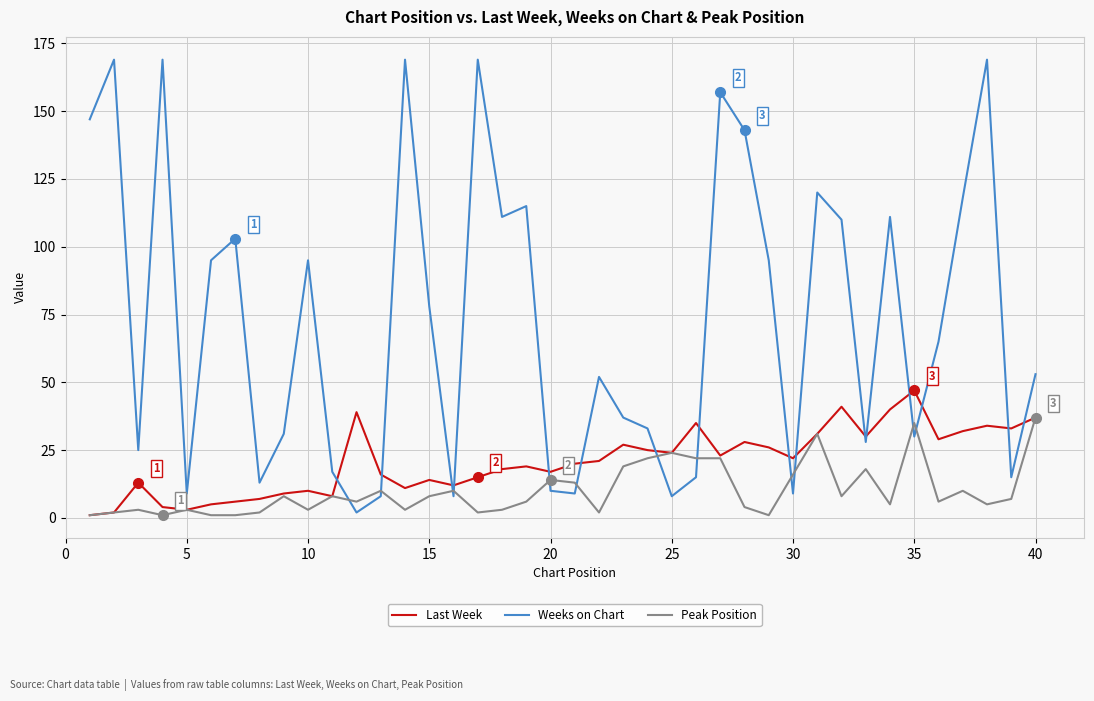

What is the average value of the Last Week series?

21